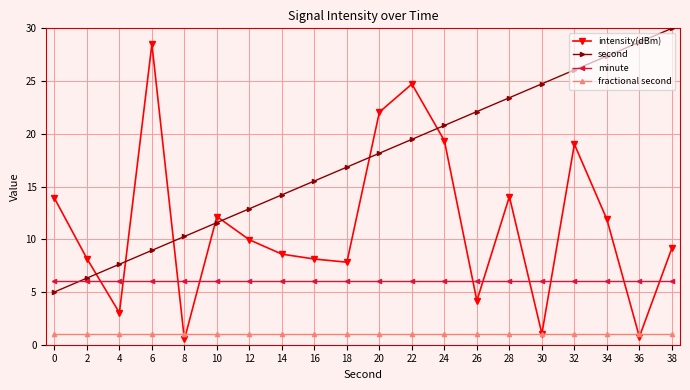

The value of intensity(dBm) at 0 is 24.0. True or false?

False